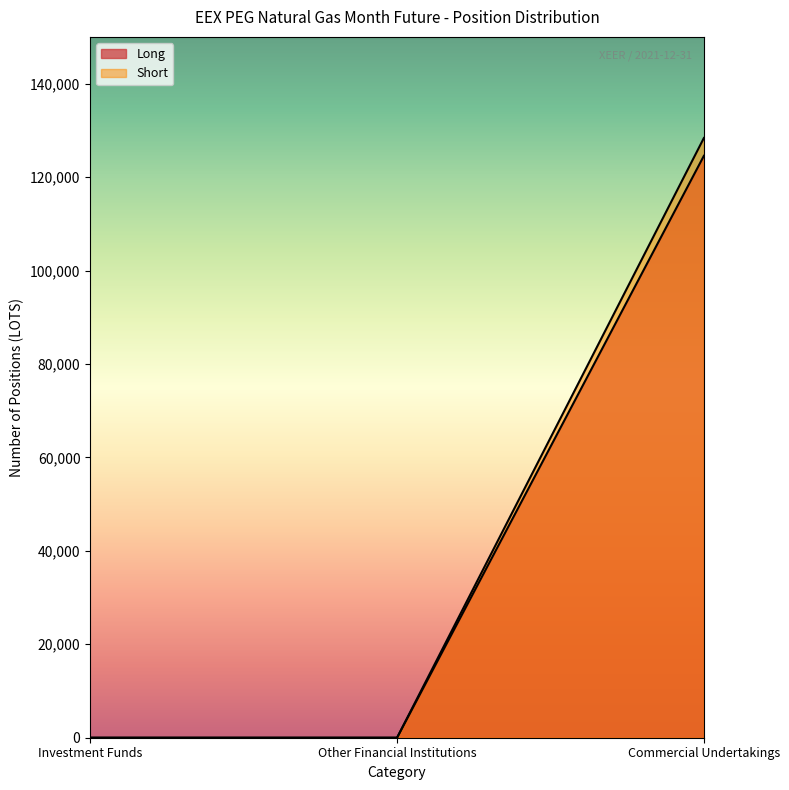

Does the chart display data point markers on the line(s)?

No